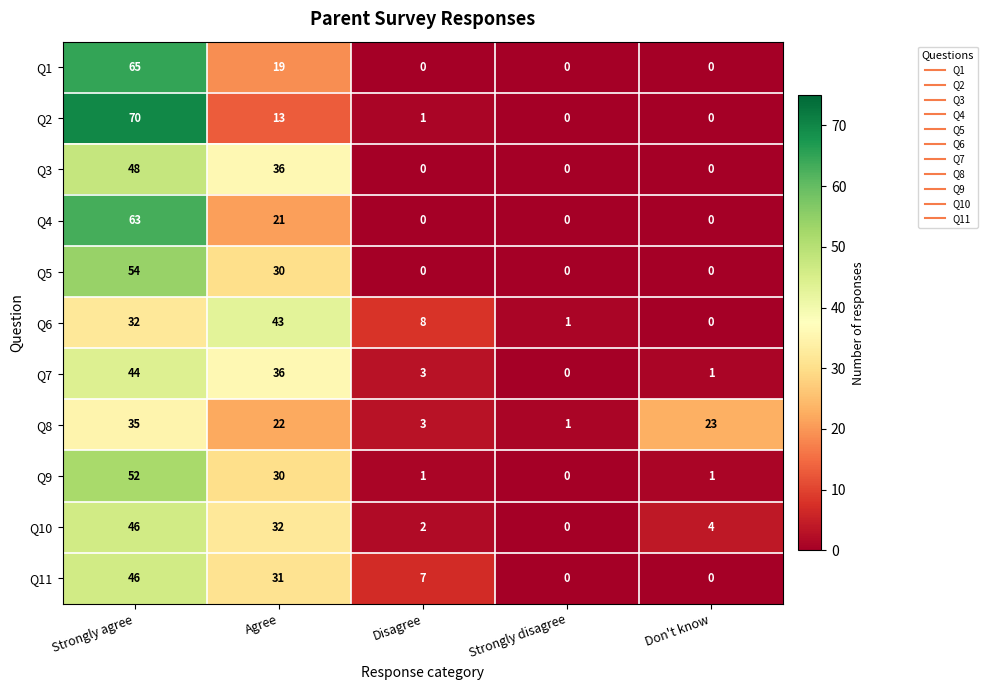

True or false: Q6 has a value of 0 at Don't know.

True